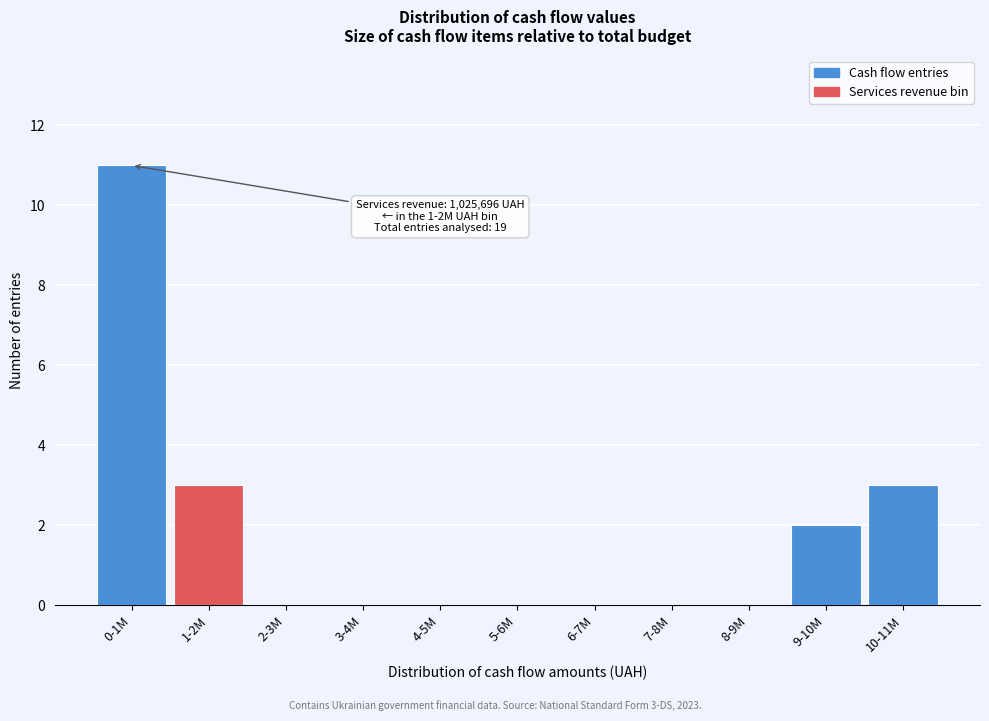

What is the sum of all values?

19